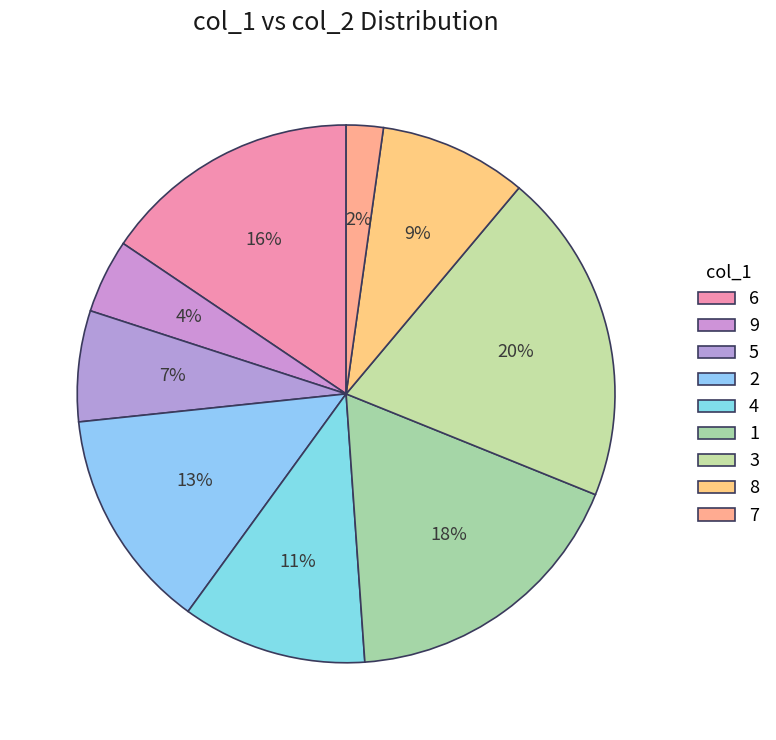

How many segments does this pie chart have?

9